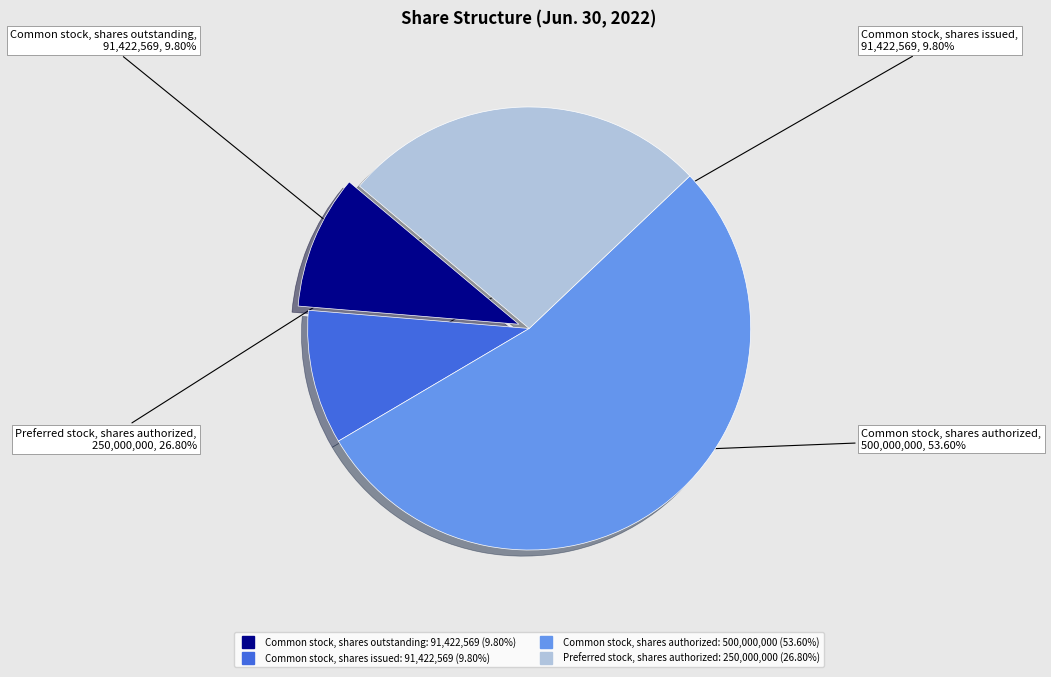

What is the ratio of the value at Common stock, shares outstanding to the value at Preferred stock, shares authorized?

0.4